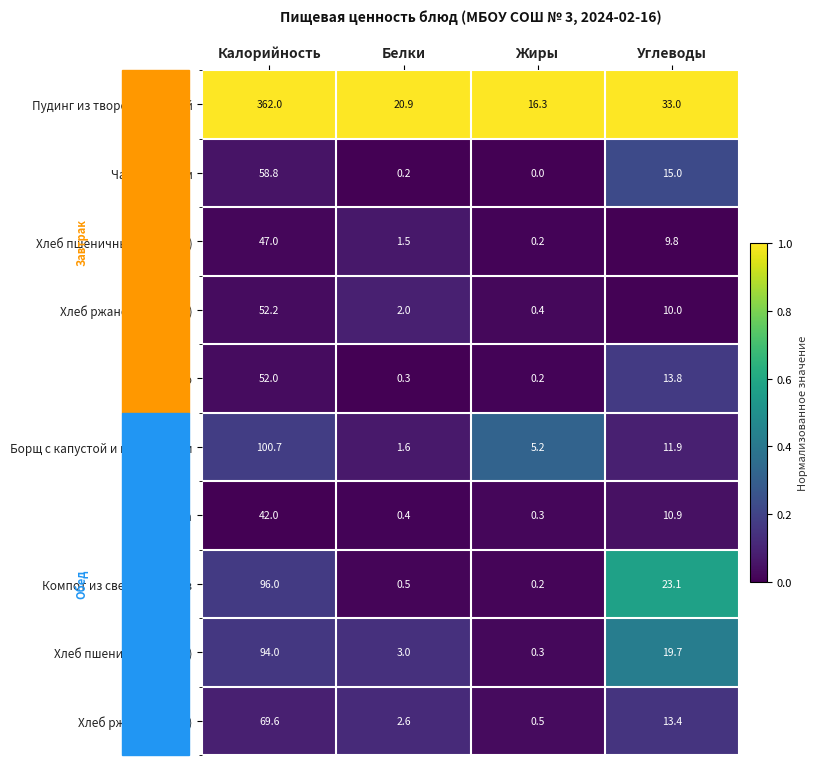

At Жиры, list the series in order from largest to smallest.

Пудинг из творога паровой, Борщ с капустой и картофелем, Хлеб ржаной (обед), Хлеб ржаной (завтрак), Хлеб пшеничный (обед), Груша, Компот из свежих плодов, Яблоко, Хлеб пшеничный (завтрак), Чай с сахаром